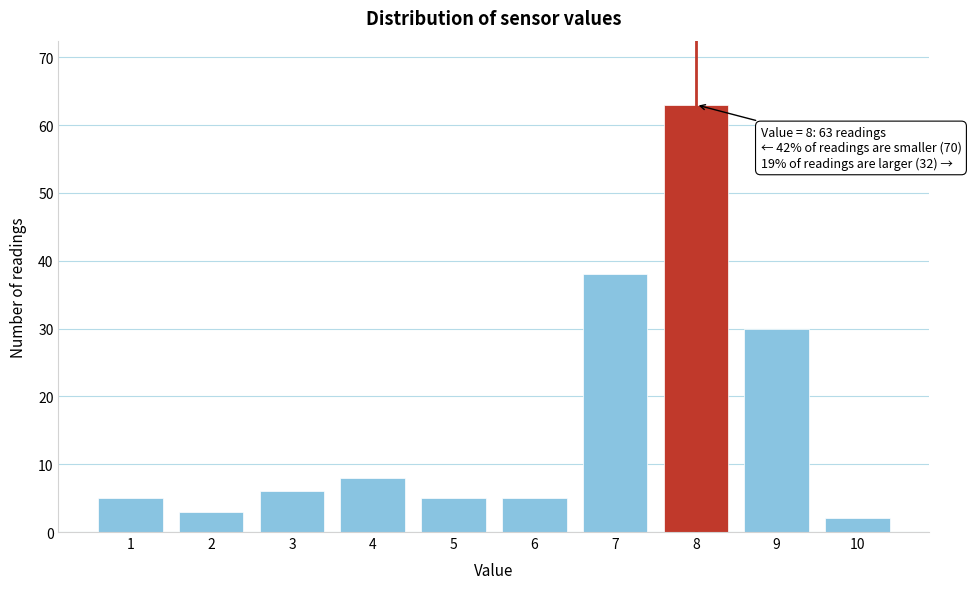

Reading left to right, list all the values displayed in this chart.

5	3	6	8	5	5	38	63	30	2